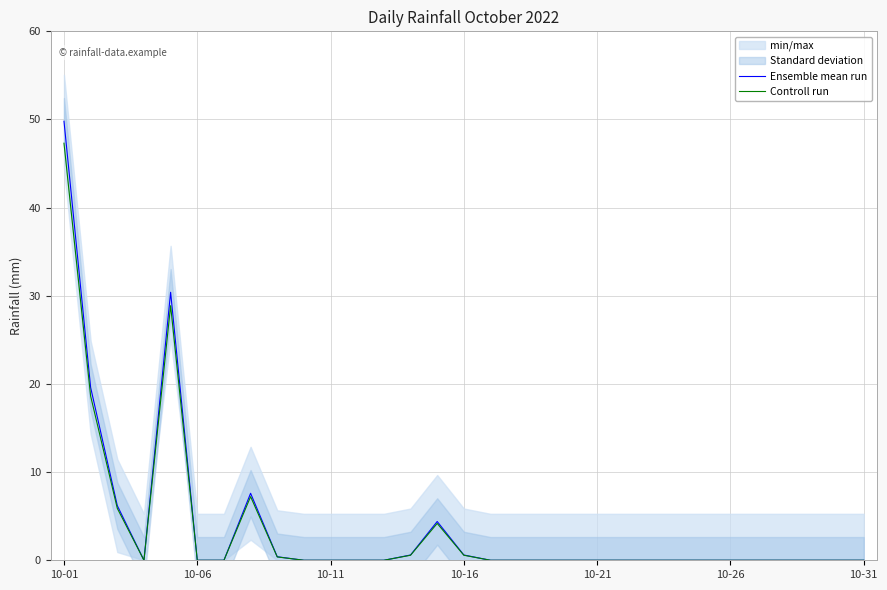

At which category is the sum across all series the highest?

10-01